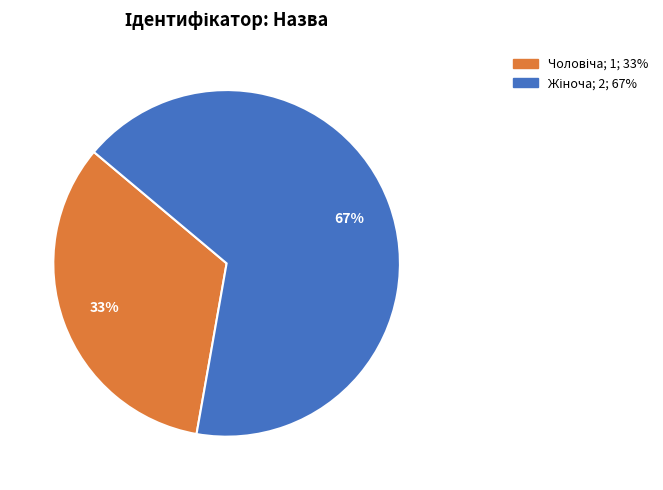

Is there any slice that represents more than half of the pie?

Yes